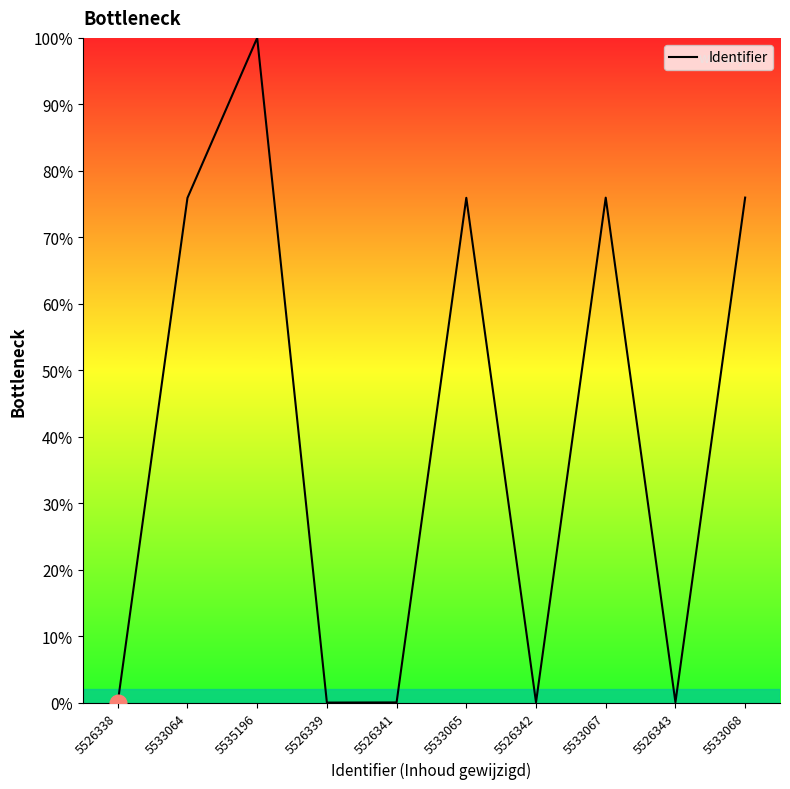

What is the difference between the maximum and minimum values?

100.0